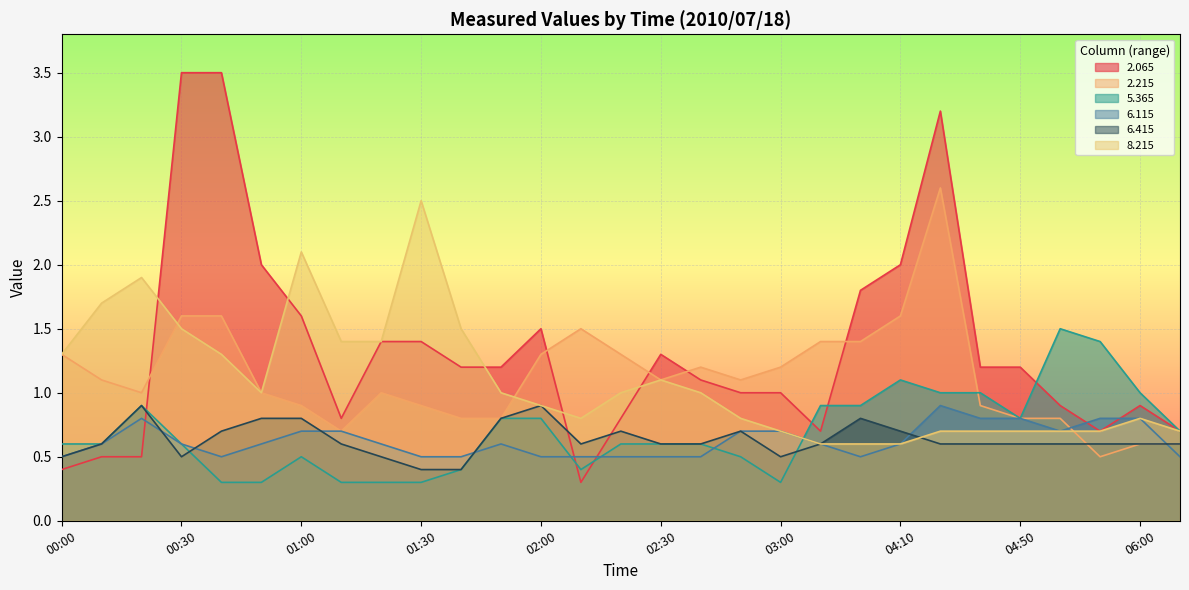

True or false:   2.065 and   5.365 intersect in this chart.

True